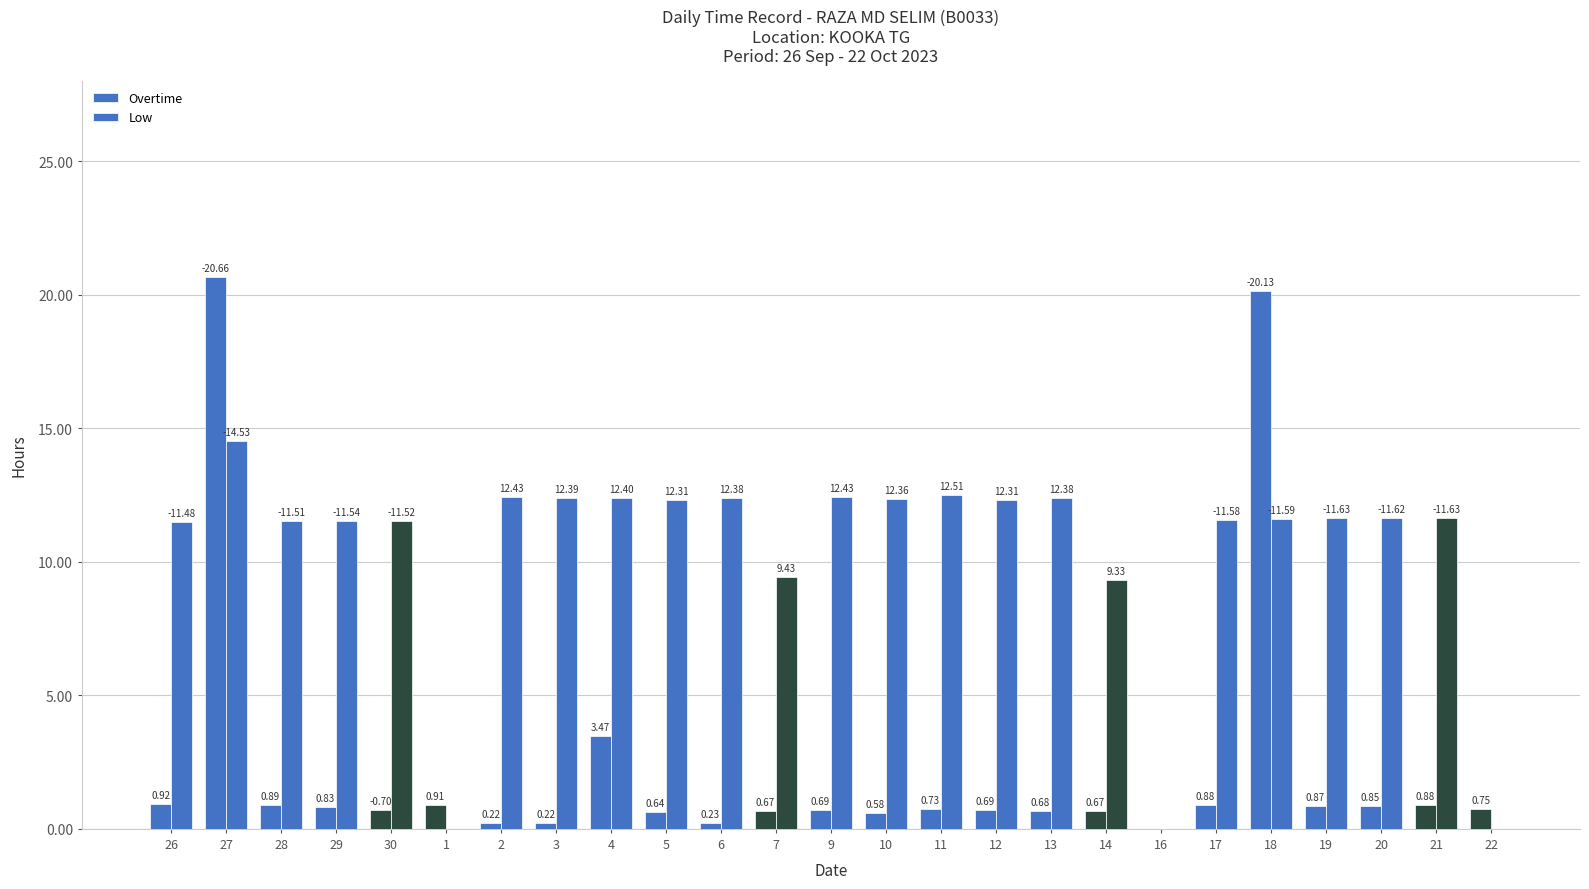

Are the bars horizontal?

No